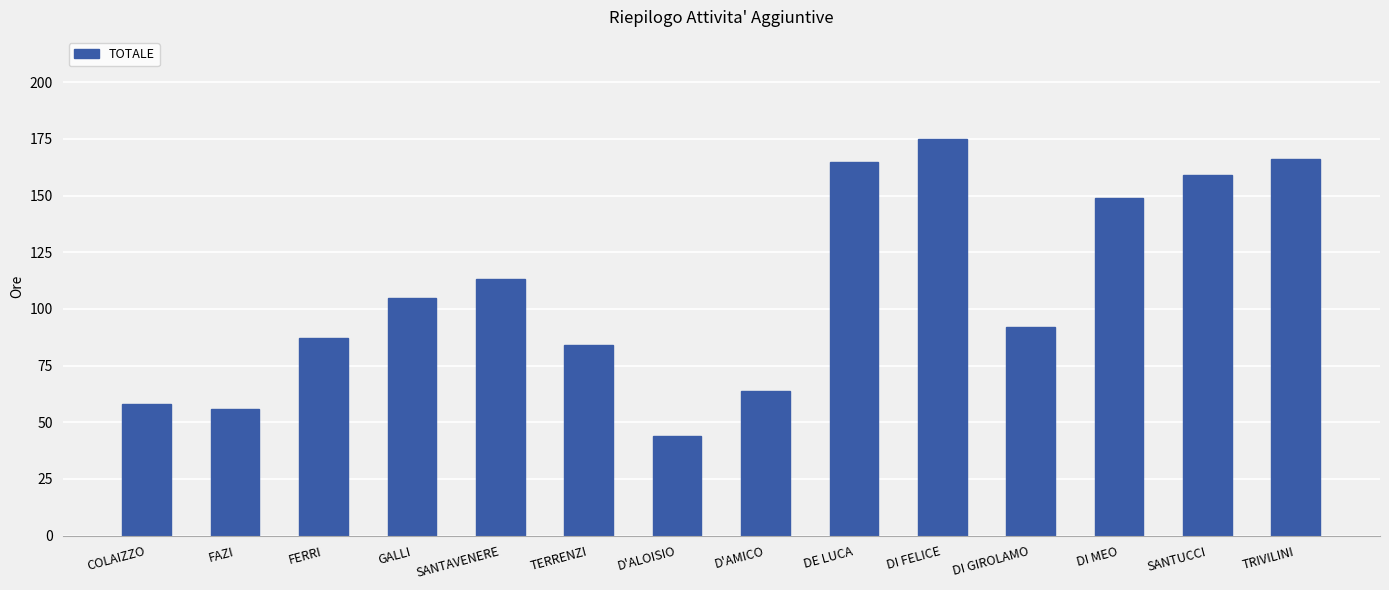

Is it true that the value at TRIVILINI is 166?

True